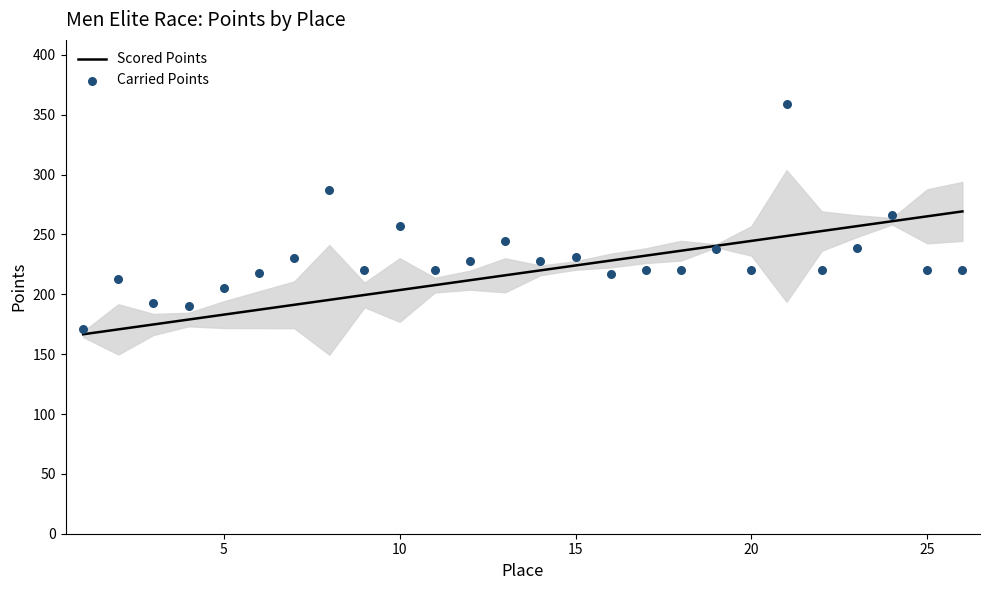

Which series reaches the minimum Y coordinate?

Scored Points